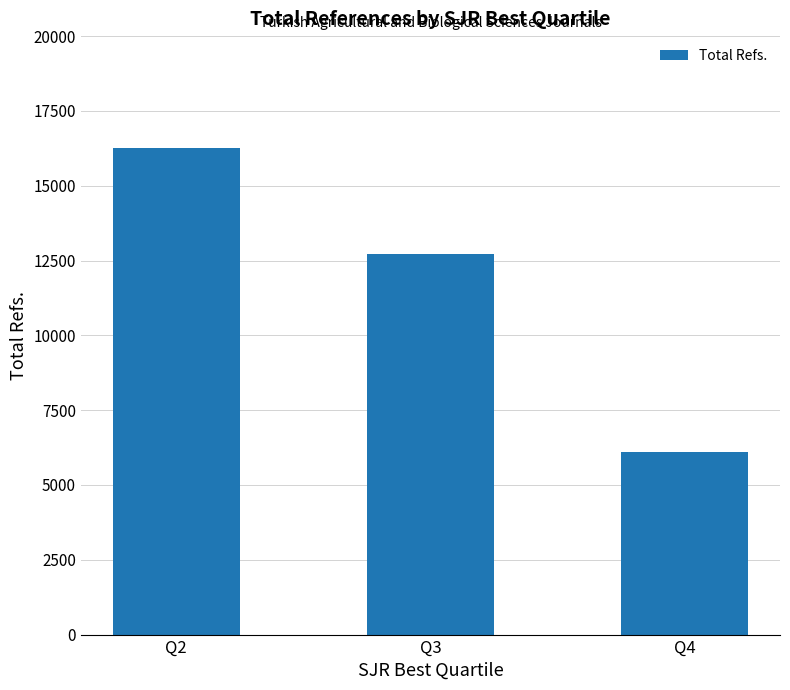

Are the bars grouped side by side (vs. stacked)?

No